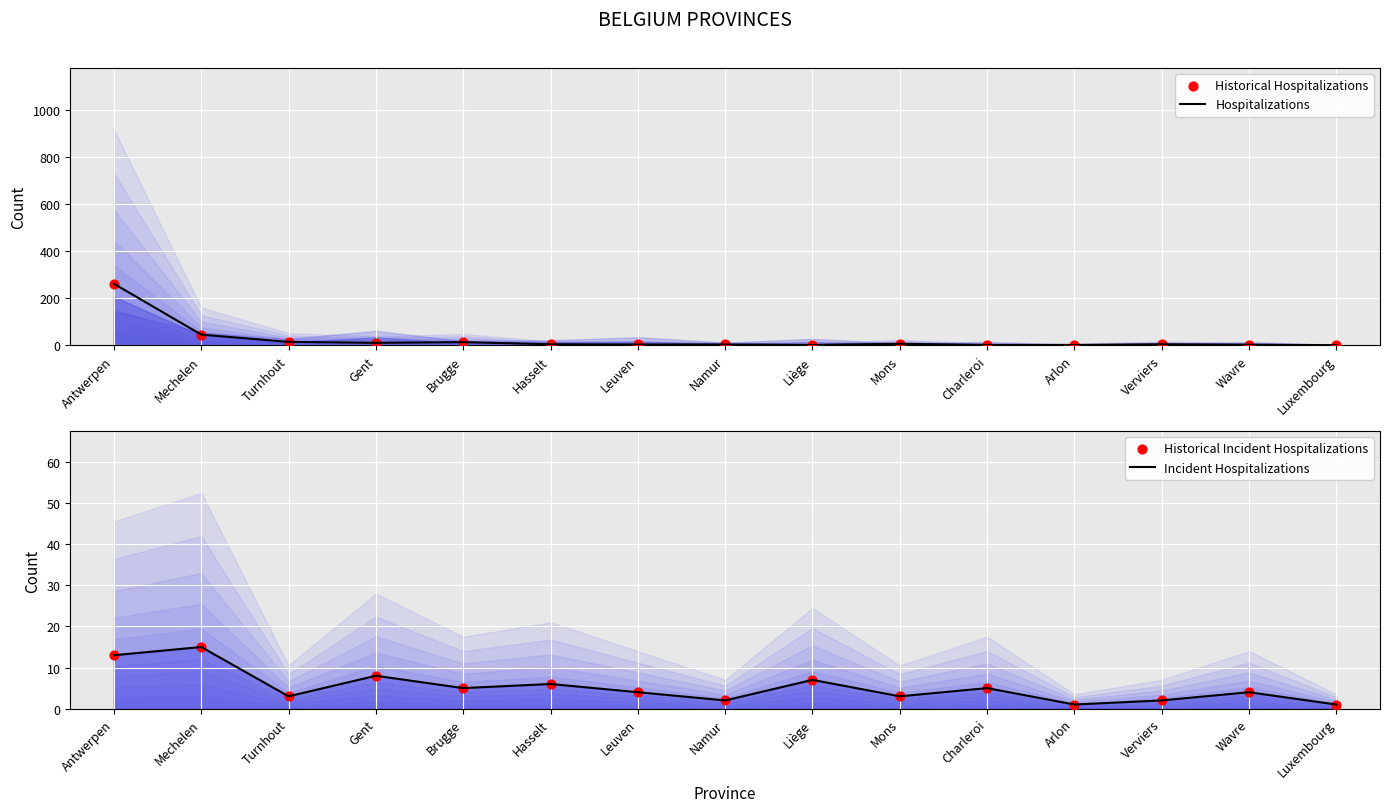

What is the total value across all series at Brugge?

38